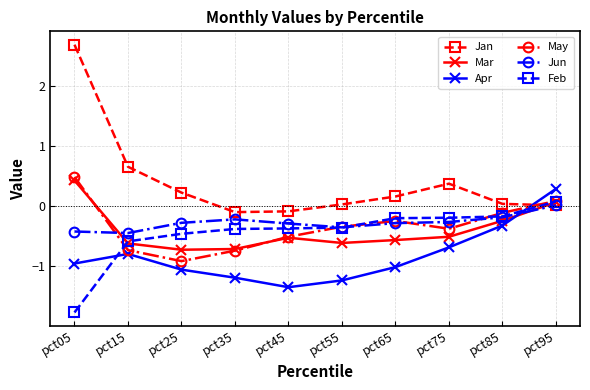

What is the highest value of the Apr series?

0.3